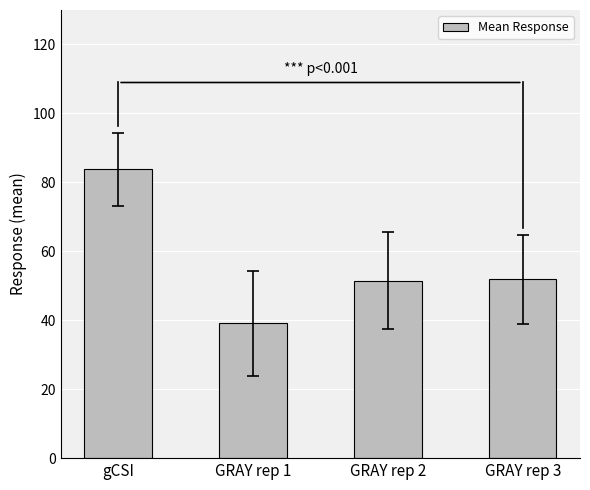

Where does the data first go above 51?

gCSI